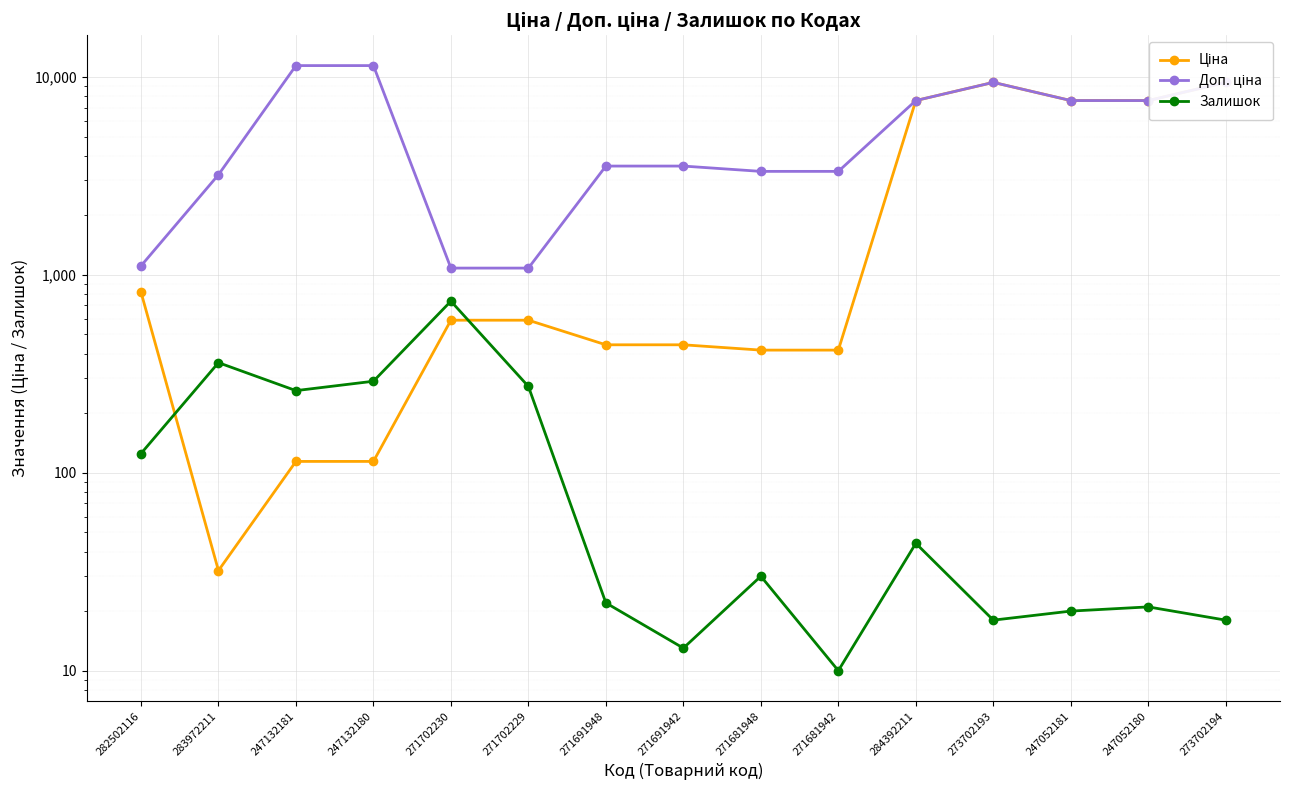

Reading left to right, what are all the values shown in this chart?

Ціна: 282502116=818.5	283972211=32.0	247132181=114.1	247132180=114.1	271702230=589.9	271702229=589.9	271691948=443.1	271691942=443.1	271681948=416.6	271681942=416.6	284392211=7596.5	273702193=9384.0	247052181=7596.5	247052180=7596.5	273702194=9384.0
Доп. ціна: 282502116=1109.2	283972211=3205.0	247132181=11410.0	247132180=11410.0	271702230=1081.7	271702229=1081.7	271691948=3545.0	271691942=3545.0	271681948=3332.5	271681942=3332.5	284392211=7596.5	273702193=9384.0	247052181=7596.5	247052180=7596.5	273702194=9384.0
Залишок: 282502116=125.0	283972211=360.0	247132181=260.0	247132180=290.0	271702230=736.0	271702229=273.0	271691948=22.0	271691942=13.0	271681948=30.0	271681942=10.0	284392211=44.0	273702193=18.0	247052181=20.0	247052180=21.0	273702194=18.0